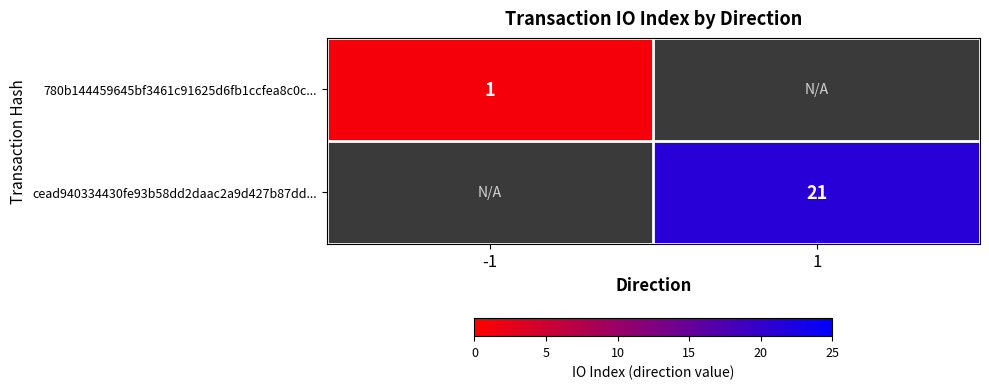

Between -1 and 1, which is larger?

1